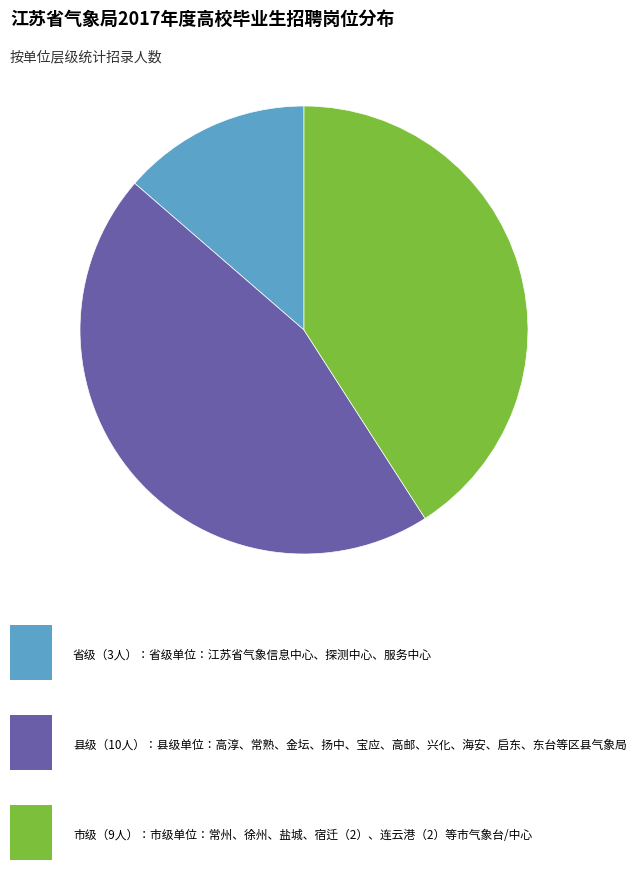

Count the number of slices in the pie.

3